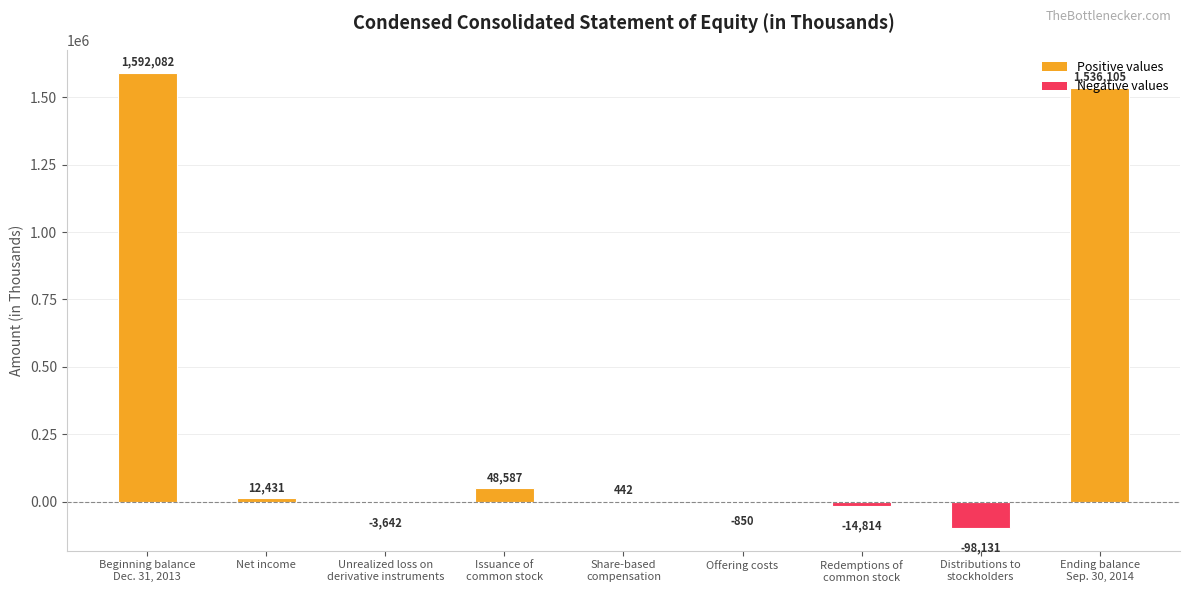

What is the greatest value displayed?

1592082